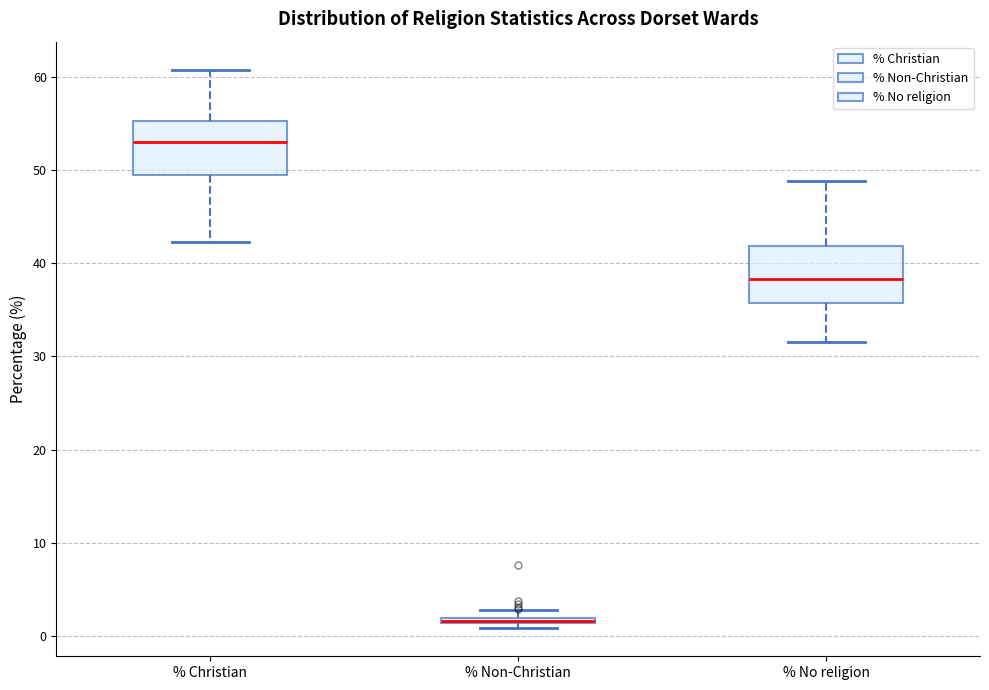

Where is the lower edge of the box for % No religion on the y-axis? The values are not printed on the chart, so give them approximately, as read against the axis.

36